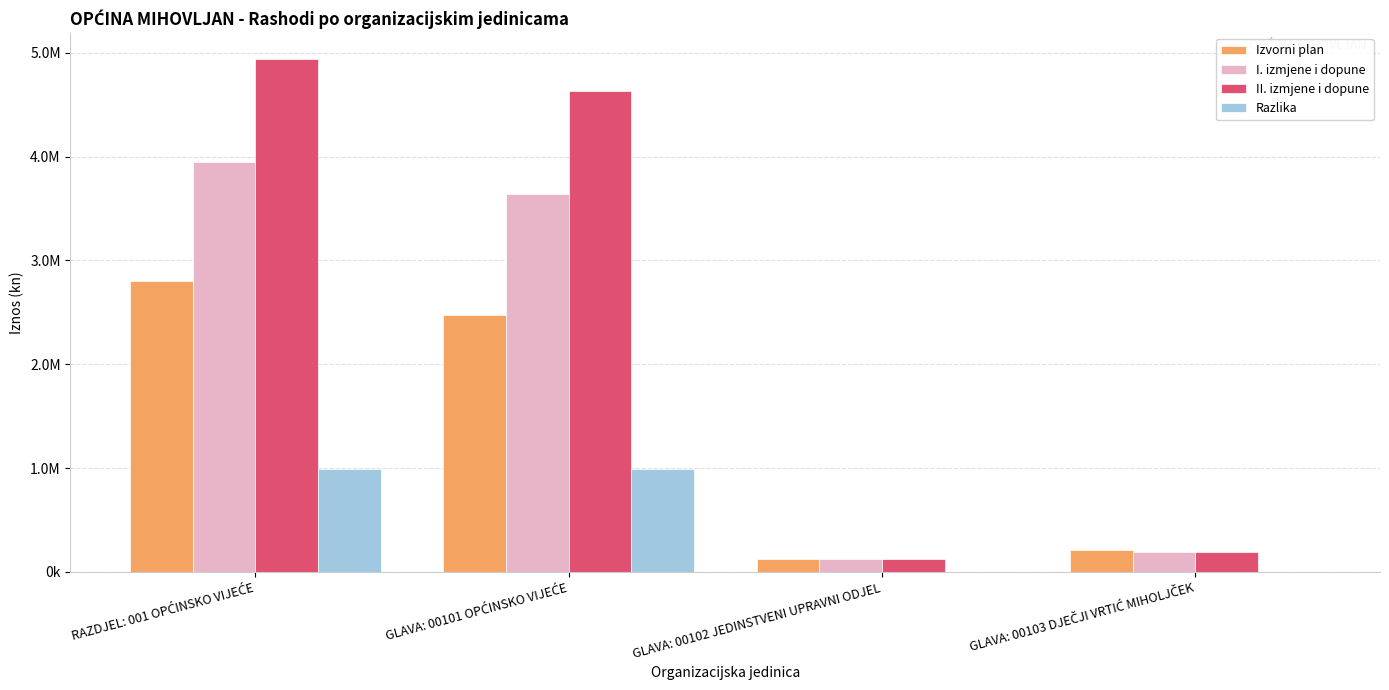

Rank the series by their average value, from highest to lowest.

II. izmjene i dopune, I. izmjene i dopune, Izvorni plan, Razlika